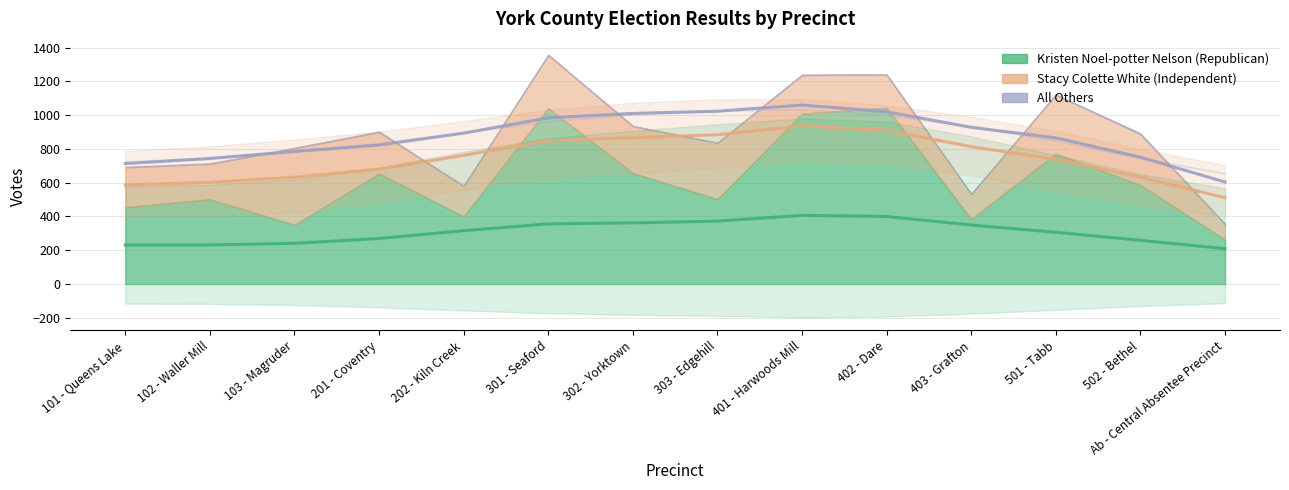

What are all the series names shown in the legend?

Kristen Noel-potter Nelson (Republican), Stacy Colette White (Independent), All Others